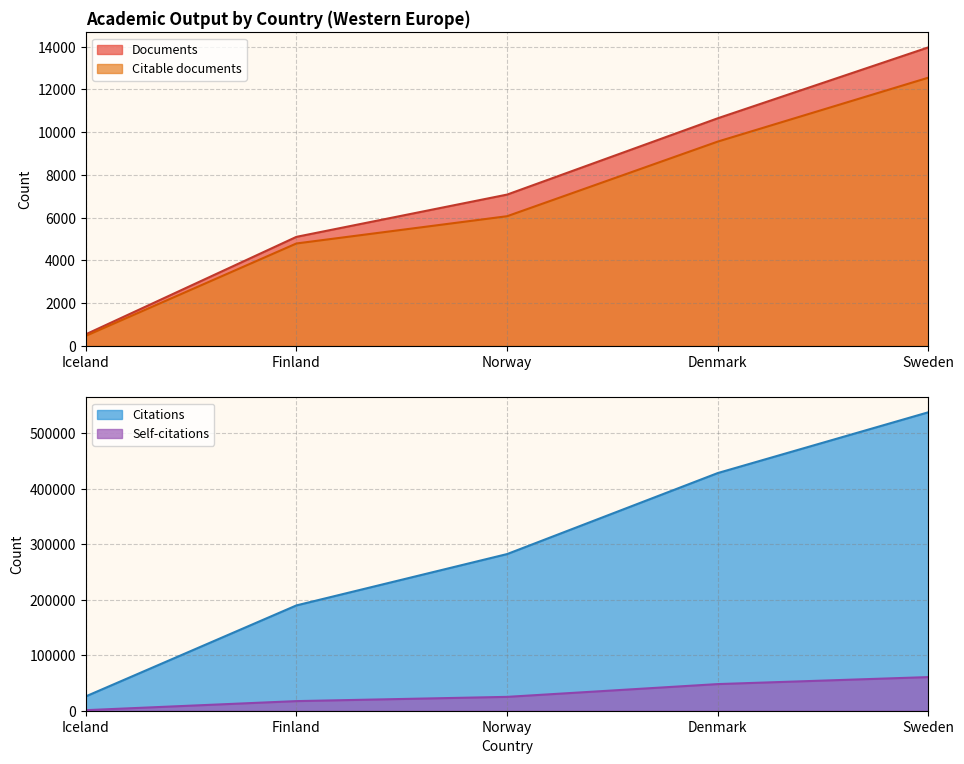

Between Iceland and Denmark, which is larger?

Denmark